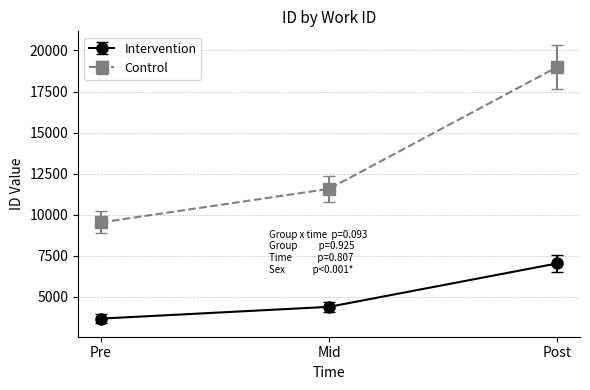

How many lines are shown in the chart?

2